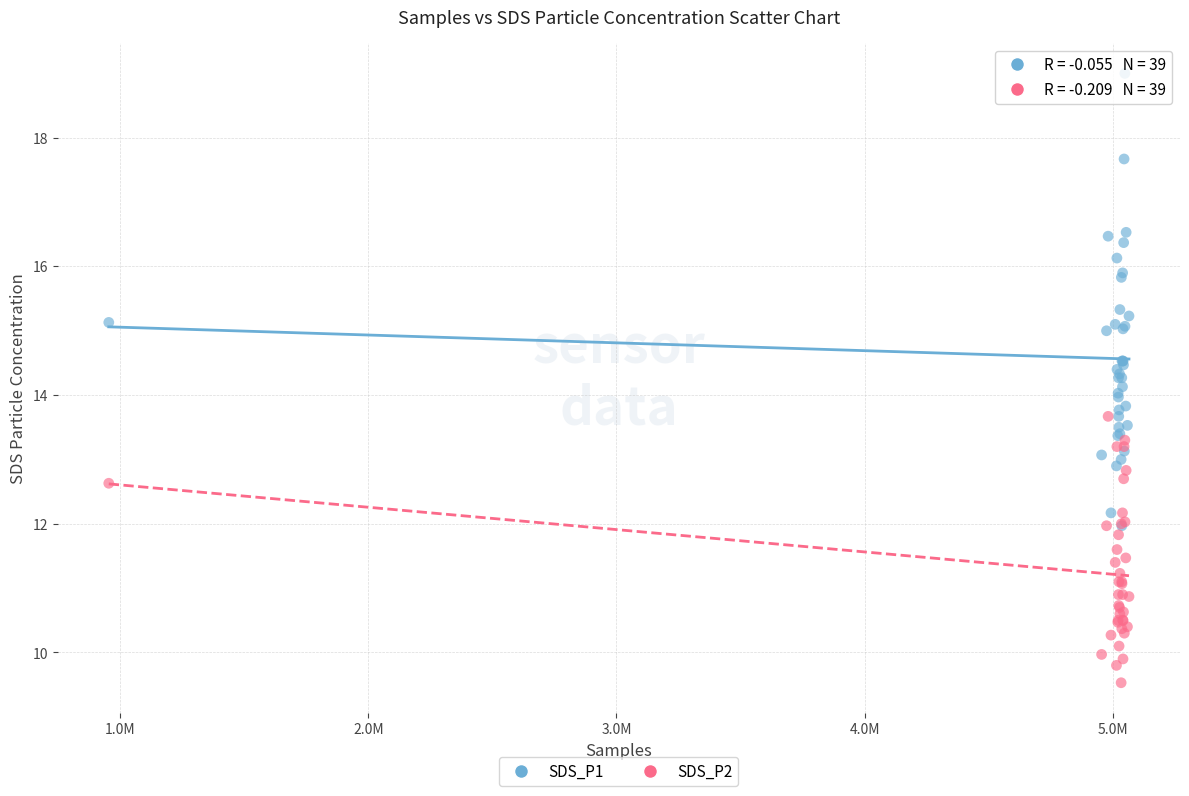

Which series contains the lowest Y value?

SDS_P2